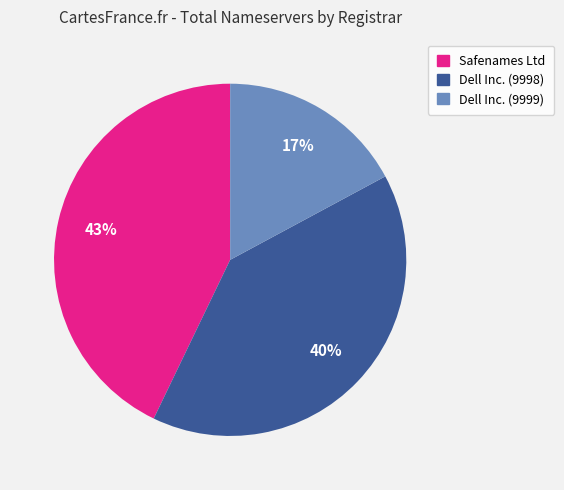

Is it true that Dell Inc. (9998) is 55% of the pie?

False